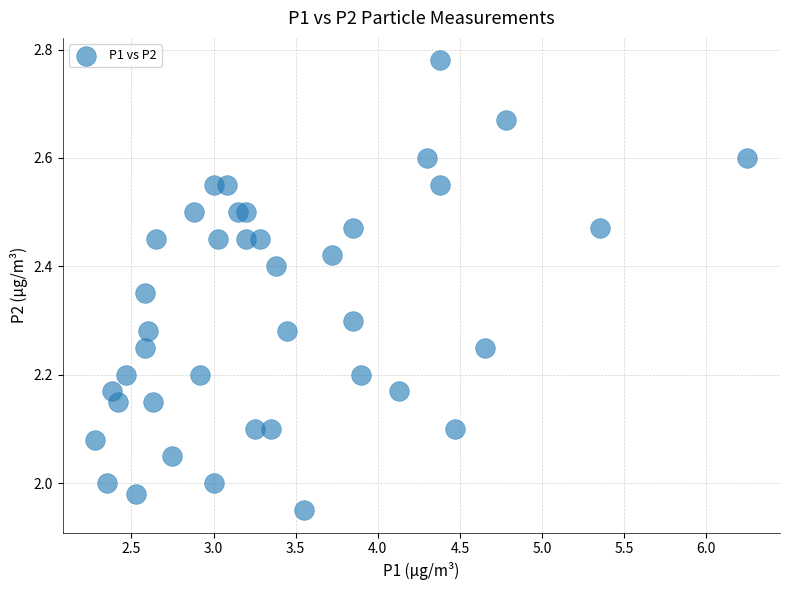

What is the range of X values (max minus min)?

4.0